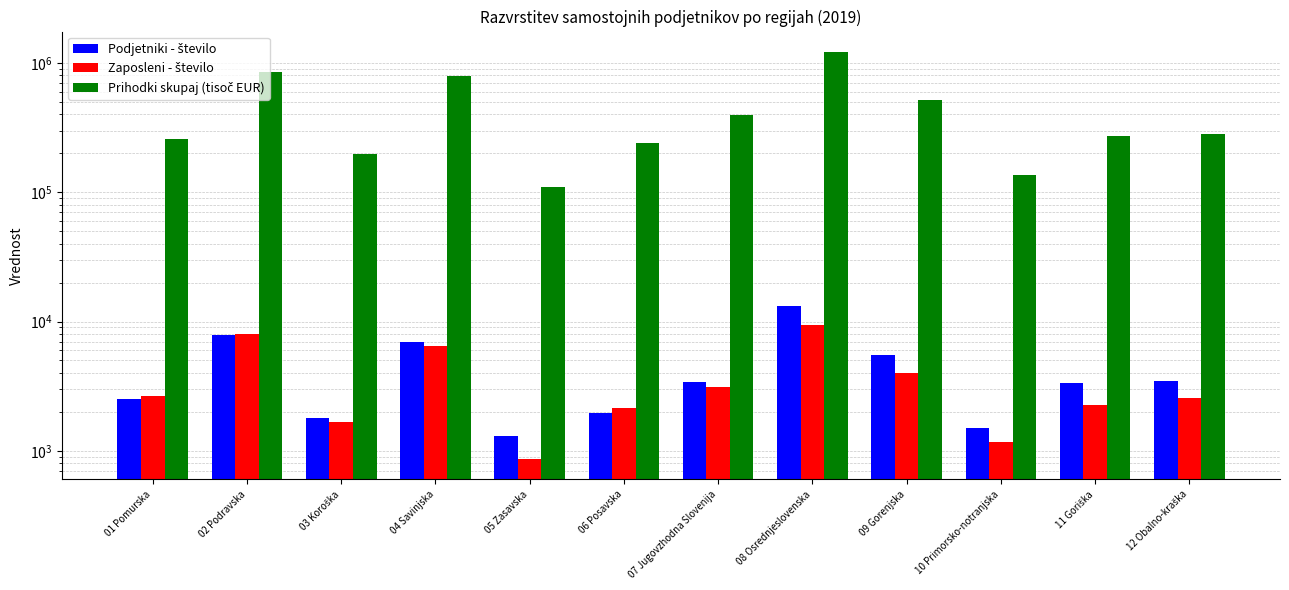

What is the label of the 8th bar from the right?

05 Zasavska